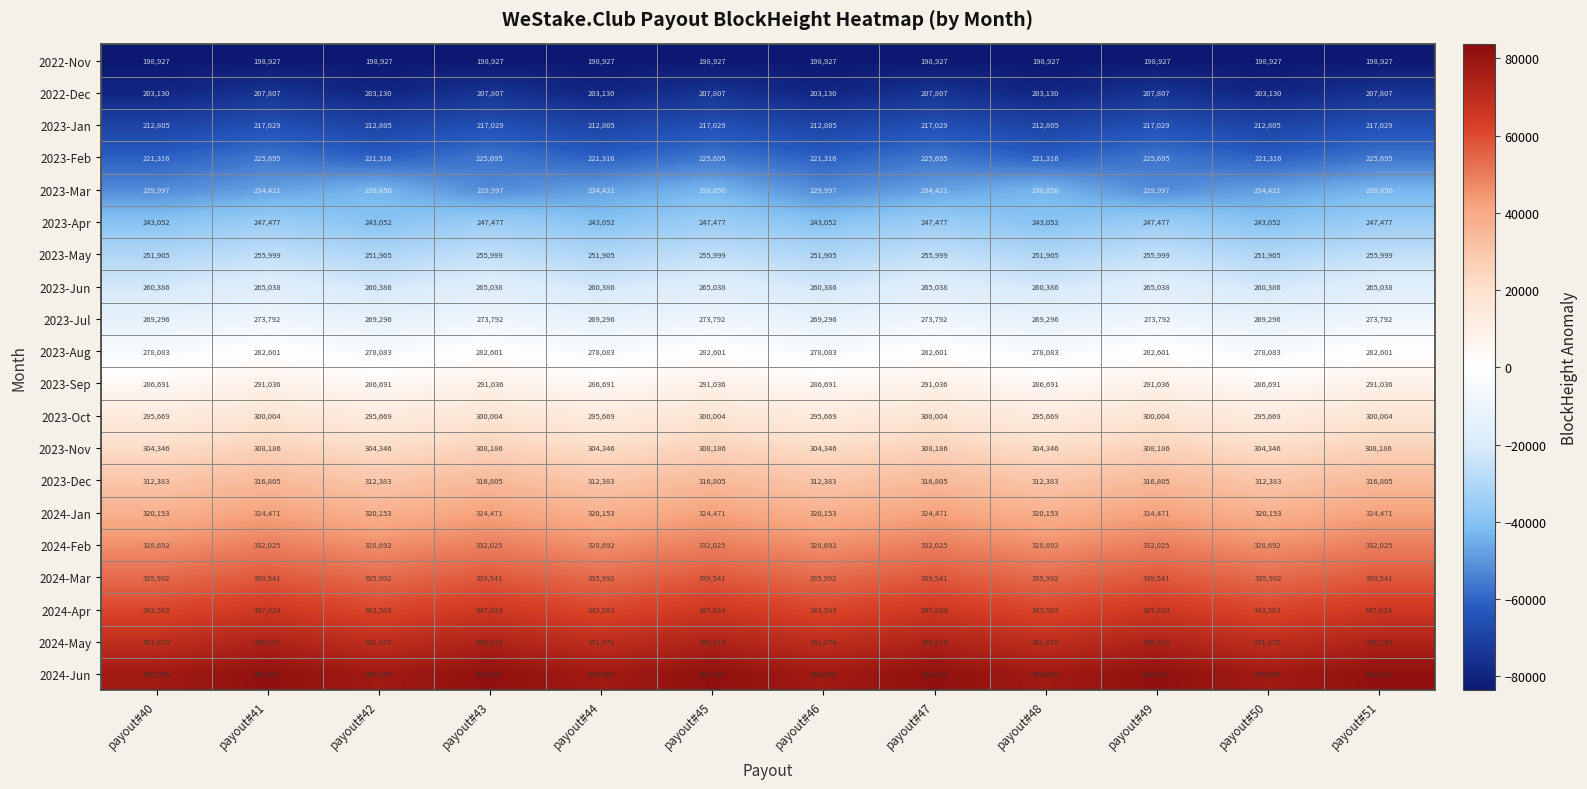

What is the smallest value displayed?

198927